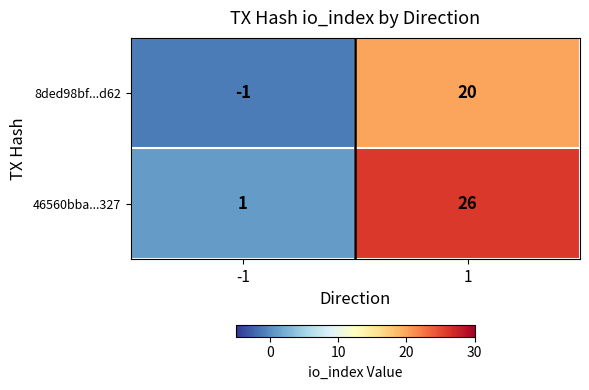

What is the average value of the 8ded98bf...d62 series?

10